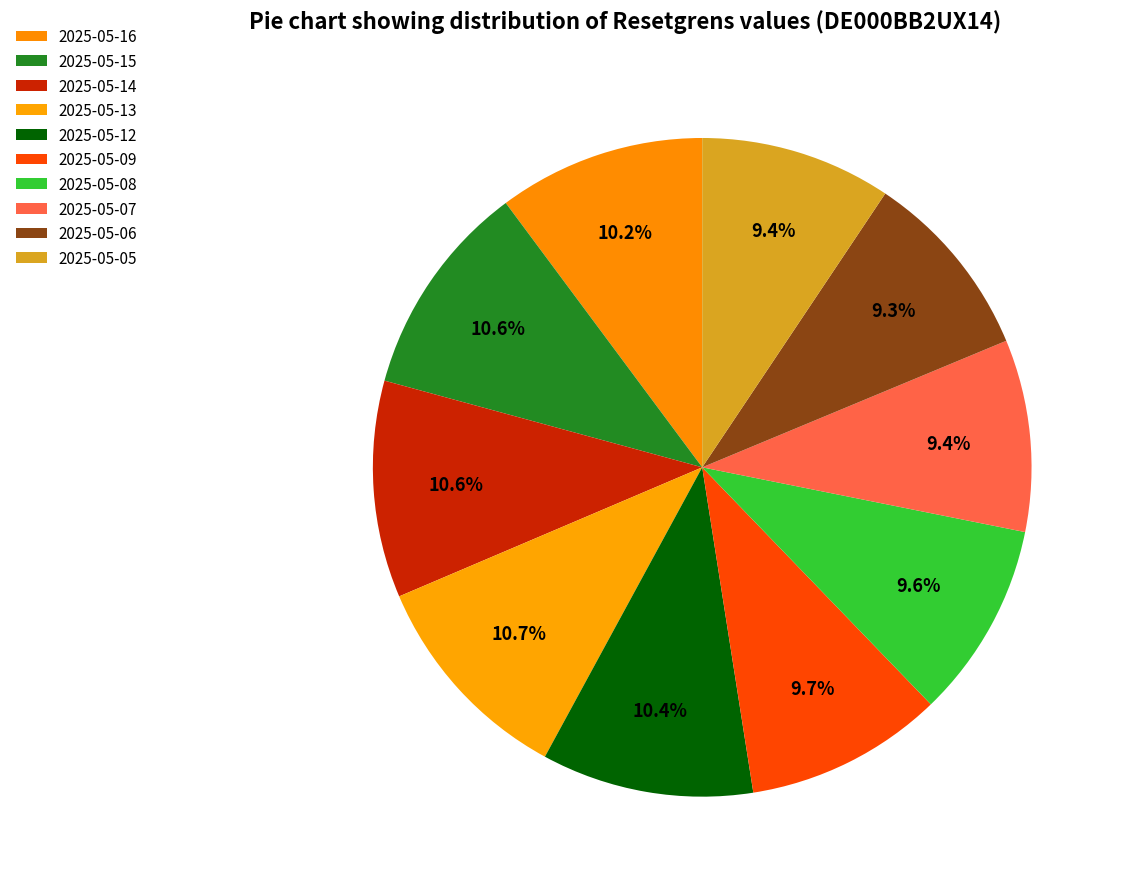

How many segments does this pie chart have?

10